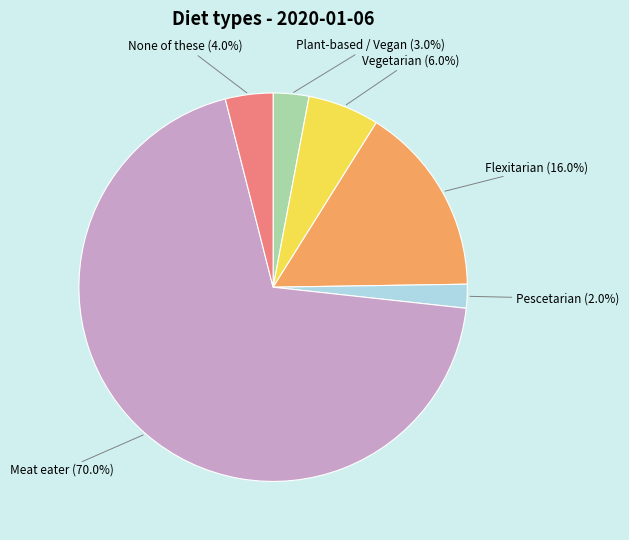

Rank the categories by value from lowest to highest.

Pescetarian, Plant-based / Vegan, None of these, Vegetarian, Flexitarian, Meat eater